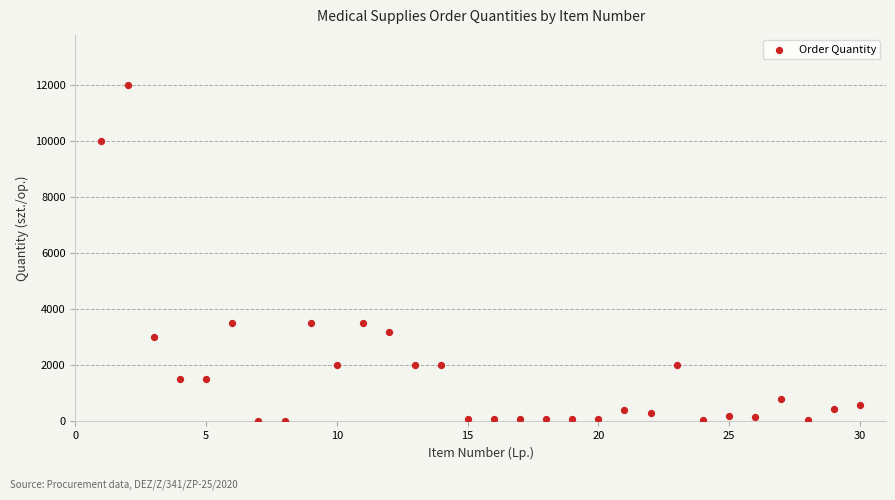

What is the range of X values (max minus min)?

29